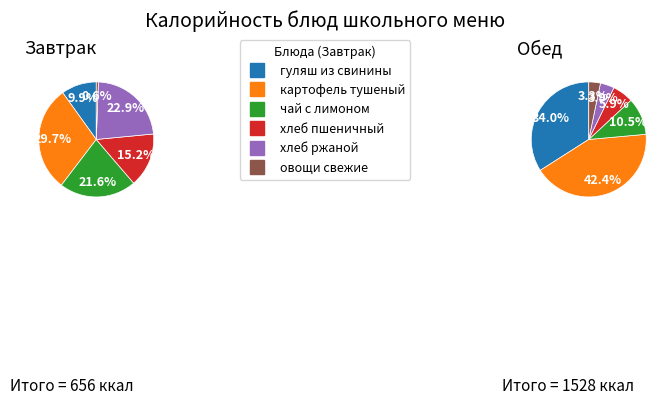

True or false: хлеб ржаной accounts for 1% of the total.

False